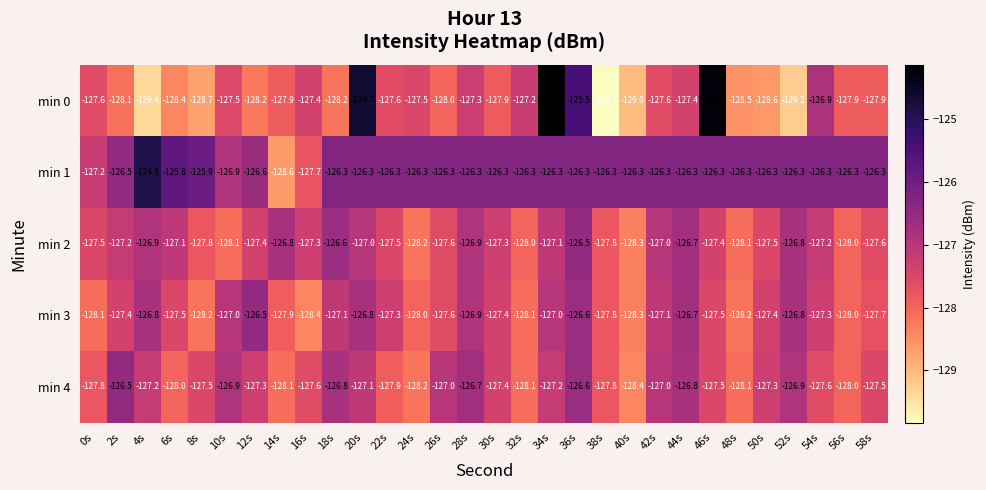

Which category has the highest value across all series?

34s